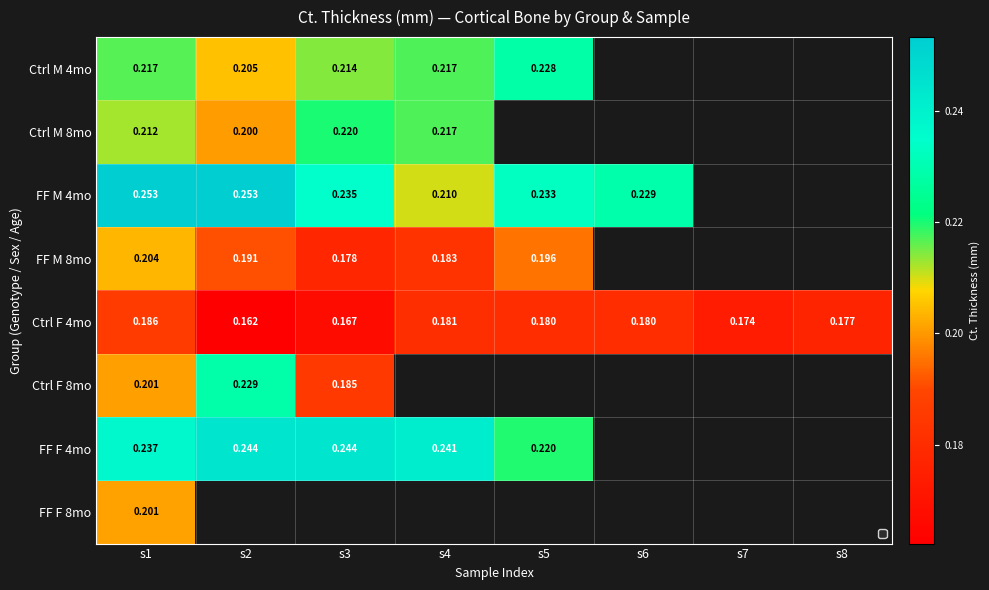

Count the number of data series in this chart.

8